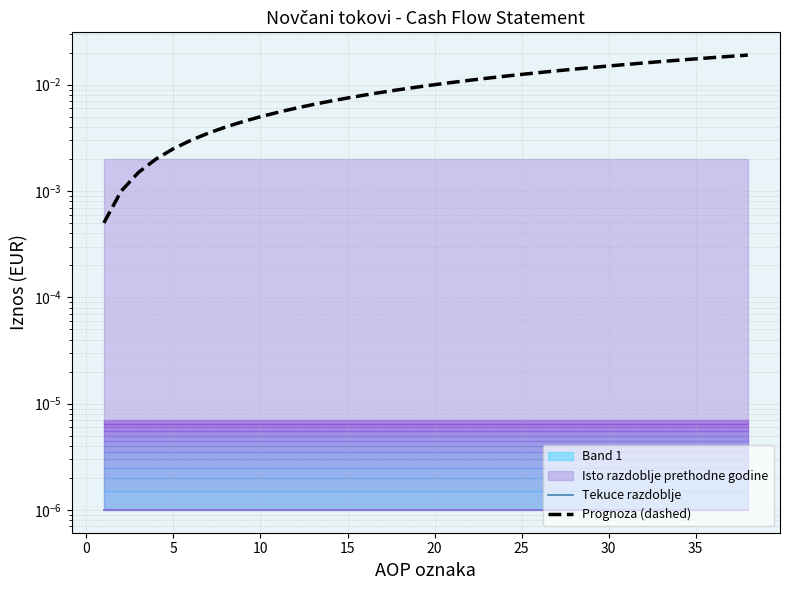

True or false: Tekuce razdoblje has more than 2 points higher than both neighbors.

False